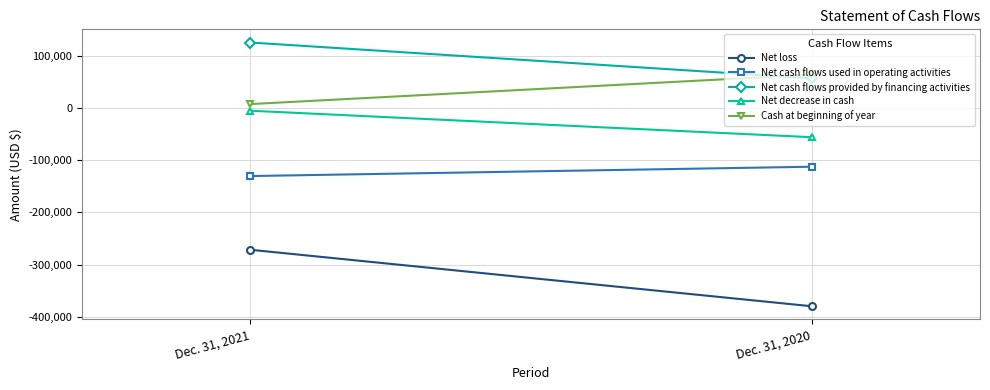

What is the lowest value of the Cash at beginning of year series?

7229